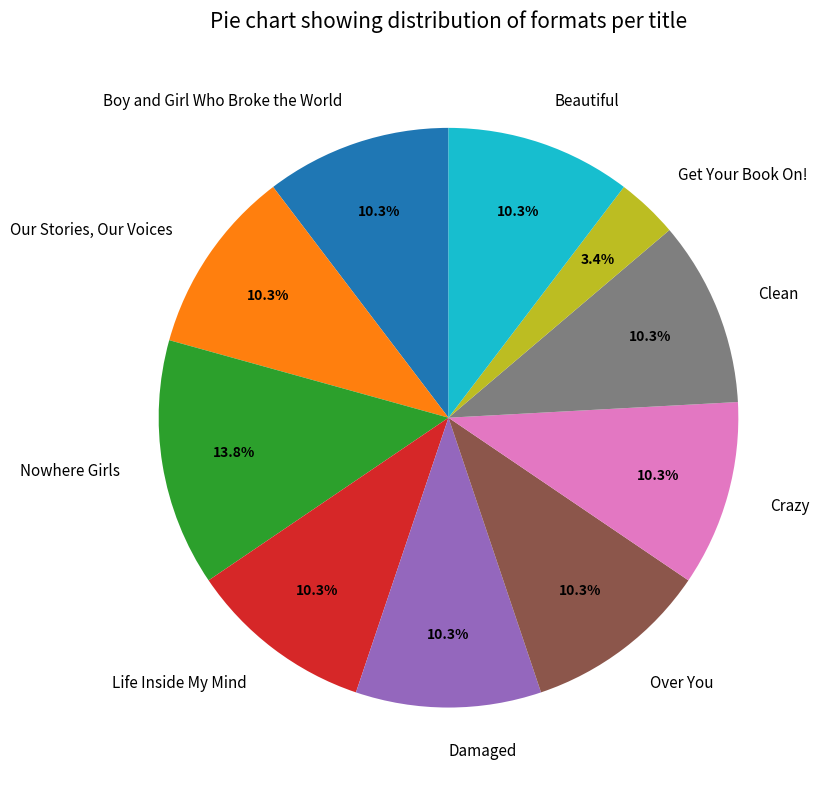

Approximately how many times larger is the value at Nowhere Girls compared to Over You?

1.3